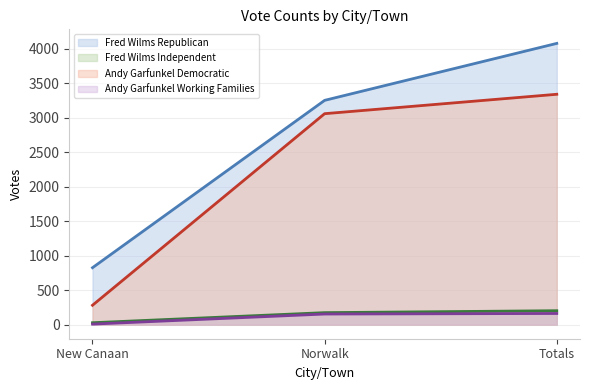

How many Fred Wilms Republican values are between 825 and 4074?

3